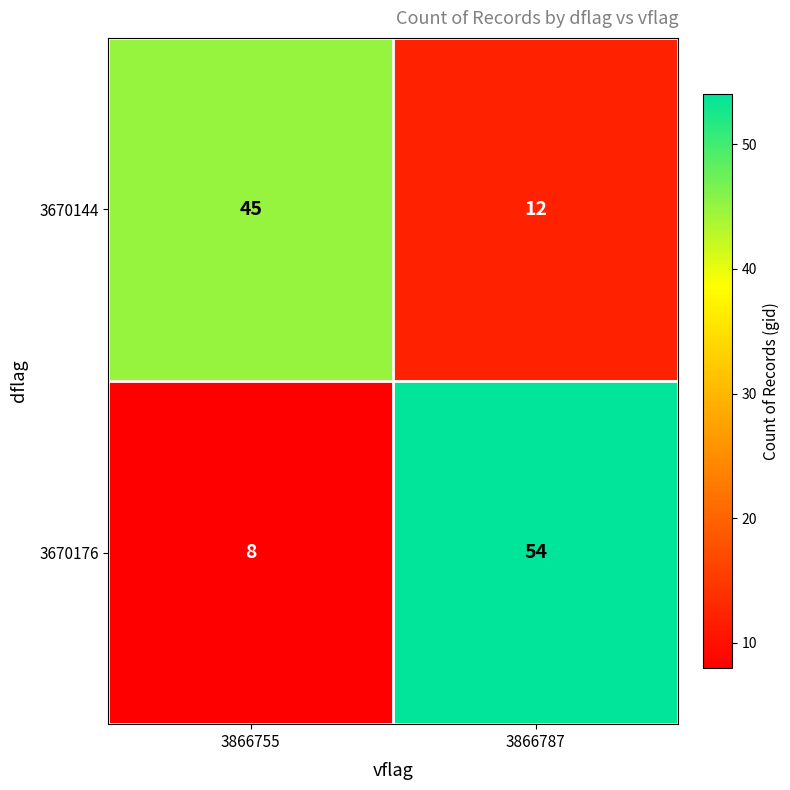

Read the 3670144 value at 3866787.

12